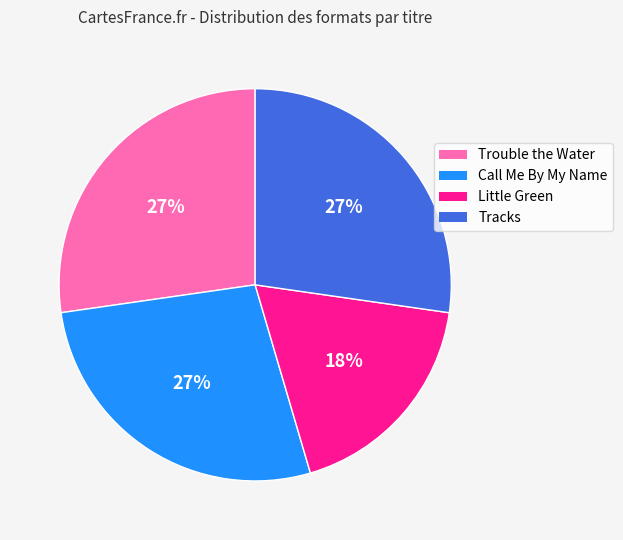

To the nearest percent, what is the average slice percentage?

25%